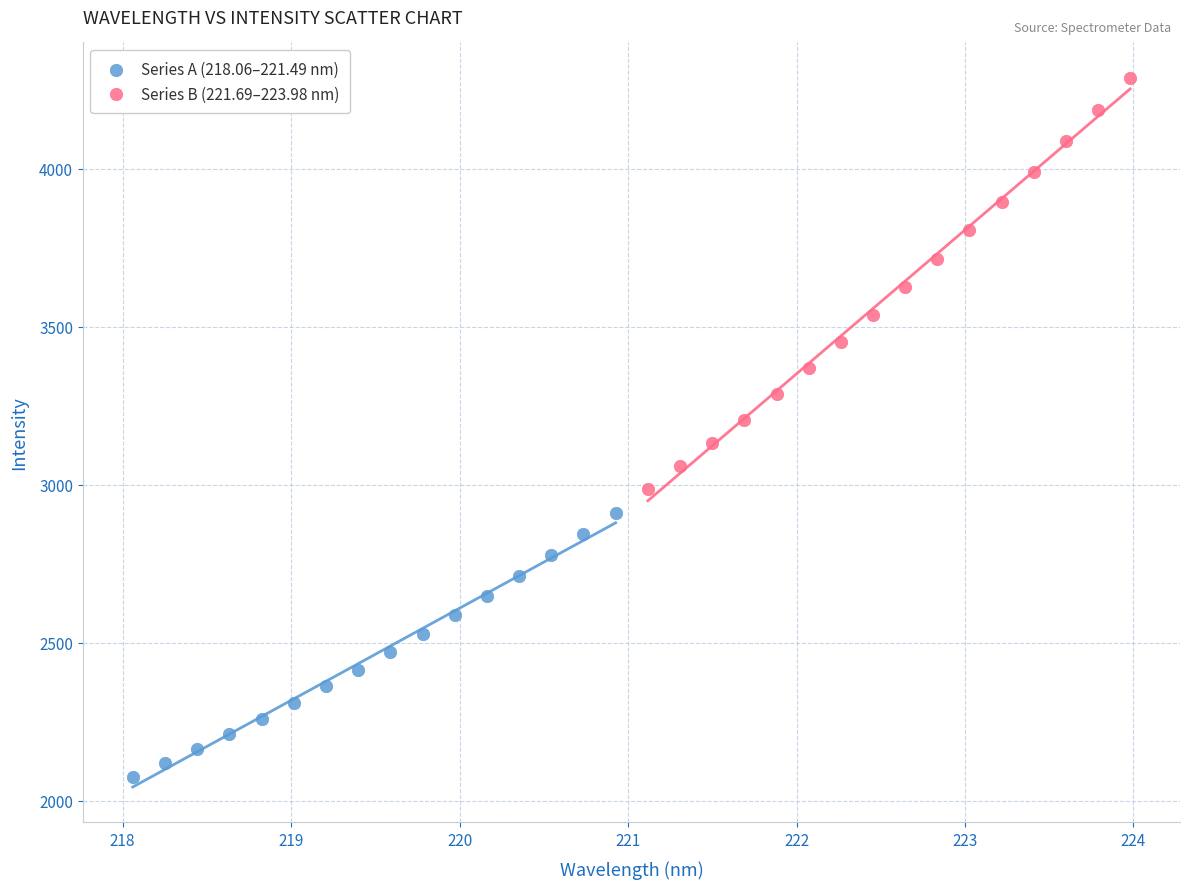

Which series reaches the minimum Y coordinate?

Series A (218.06–221.49 nm)